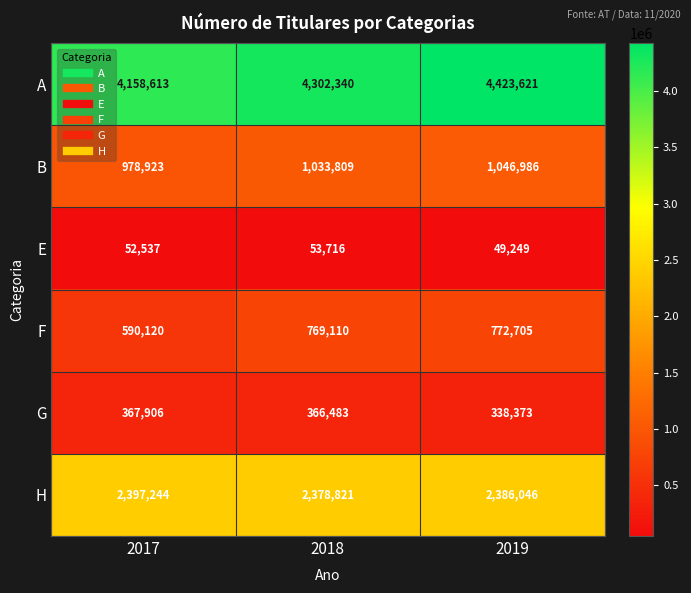

What is the spread (max minus min) of values at 2018?

4248624